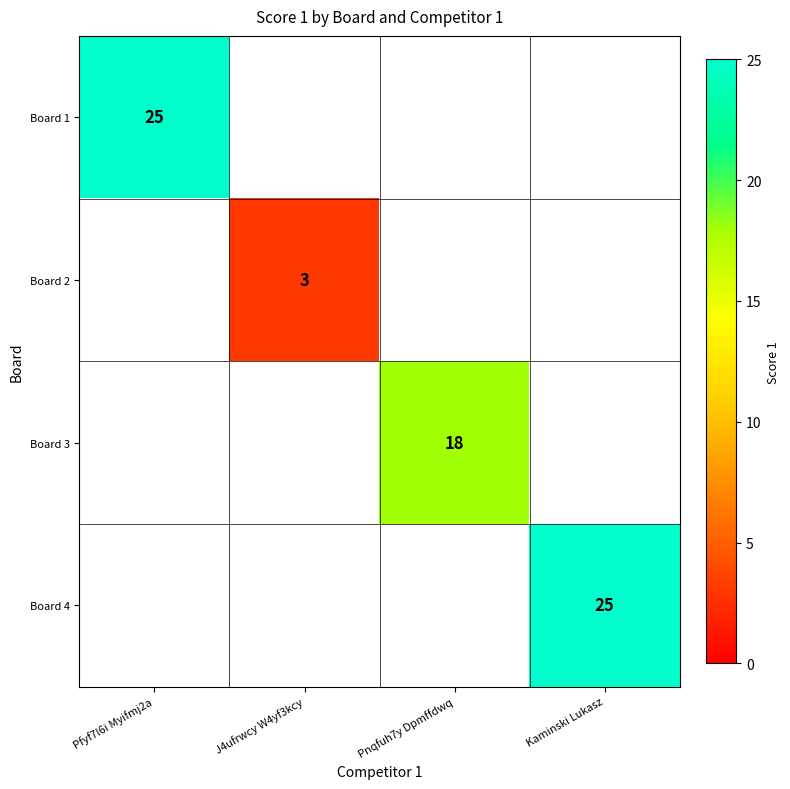

How many distinct data groups are displayed?

4